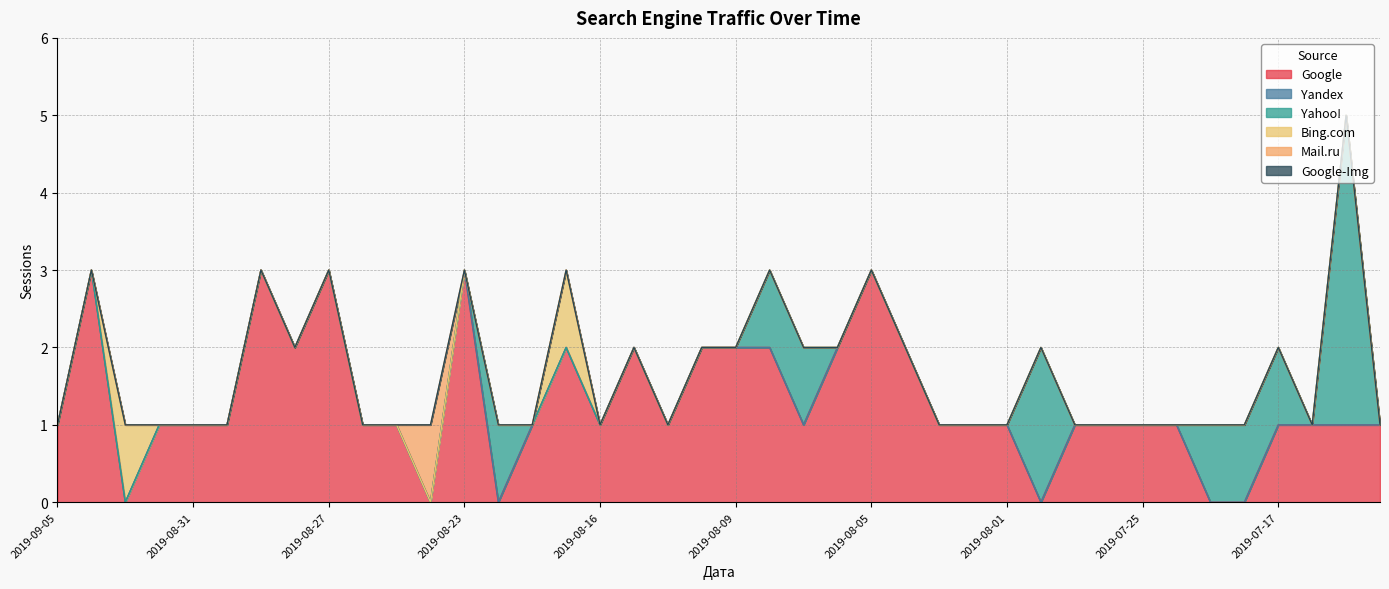

Reading left to right, extract all data points from this chart.

Google: 2019-09-05=1	2019-09-04=3	2019-09-03=0	2019-09-01=1	2019-08-31=1	2019-08-30=1	2019-08-29=3	2019-08-28=2	2019-08-27=3	2019-08-26=1	2019-08-25=1	2019-08-24=0	2019-08-23=3	2019-08-22=0	2019-08-20=1	2019-08-19=2	2019-08-16=1	2019-08-13=2	2019-08-12=1	2019-08-10=2	2019-08-09=2	2019-08-08=2	2019-08-07=1	2019-08-06=2	2019-08-05=3	2019-08-04=2	2019-08-03=1	2019-08-02=1	2019-08-01=1	2019-07-30=0	2019-07-28=1	2019-07-27=1	2019-07-25=1	2019-07-24=1	2019-07-19=0	2019-07-18=0	2019-07-17=1	2019-07-16=1	2019-07-15=1	2019-07-14=1
Yandex: 2019-09-05=0	2019-09-04=0	2019-09-03=0	2019-09-01=0	2019-08-31=0	2019-08-30=0	2019-08-29=0	2019-08-28=0	2019-08-27=0	2019-08-26=0	2019-08-25=0	2019-08-24=0	2019-08-23=0	2019-08-22=0	2019-08-20=0	2019-08-19=0	2019-08-16=0	2019-08-13=0	2019-08-12=0	2019-08-10=0	2019-08-09=0	2019-08-08=0	2019-08-07=0	2019-08-06=0	2019-08-05=0	2019-08-04=0	2019-08-03=0	2019-08-02=0	2019-08-01=0	2019-07-30=0	2019-07-28=0	2019-07-27=0	2019-07-25=0	2019-07-24=0	2019-07-19=0	2019-07-18=0	2019-07-17=0	2019-07-16=0	2019-07-15=0	2019-07-14=0
Yahoo!: 2019-09-05=0	2019-09-04=0	2019-09-03=0	2019-09-01=0	2019-08-31=0	2019-08-30=0	2019-08-29=0	2019-08-28=0	2019-08-27=0	2019-08-26=0	2019-08-25=0	2019-08-24=0	2019-08-23=0	2019-08-22=1	2019-08-20=0	2019-08-19=0	2019-08-16=0	2019-08-13=0	2019-08-12=0	2019-08-10=0	2019-08-09=0	2019-08-08=1	2019-08-07=1	2019-08-06=0	2019-08-05=0	2019-08-04=0	2019-08-03=0	2019-08-02=0	2019-08-01=0	2019-07-30=2	2019-07-28=0	2019-07-27=0	2019-07-25=0	2019-07-24=0	2019-07-19=1	2019-07-18=1	2019-07-17=1	2019-07-16=0	2019-07-15=4	2019-07-14=0
Bing.com: 2019-09-05=0	2019-09-04=0	2019-09-03=1	2019-09-01=0	2019-08-31=0	2019-08-30=0	2019-08-29=0	2019-08-28=0	2019-08-27=0	2019-08-26=0	2019-08-25=0	2019-08-24=0	2019-08-23=0	2019-08-22=0	2019-08-20=0	2019-08-19=1	2019-08-16=0	2019-08-13=0	2019-08-12=0	2019-08-10=0	2019-08-09=0	2019-08-08=0	2019-08-07=0	2019-08-06=0	2019-08-05=0	2019-08-04=0	2019-08-03=0	2019-08-02=0	2019-08-01=0	2019-07-30=0	2019-07-28=0	2019-07-27=0	2019-07-25=0	2019-07-24=0	2019-07-19=0	2019-07-18=0	2019-07-17=0	2019-07-16=0	2019-07-15=0	2019-07-14=0
Mail.ru: 2019-09-05=0	2019-09-04=0	2019-09-03=0	2019-09-01=0	2019-08-31=0	2019-08-30=0	2019-08-29=0	2019-08-28=0	2019-08-27=0	2019-08-26=0	2019-08-25=0	2019-08-24=1	2019-08-23=0	2019-08-22=0	2019-08-20=0	2019-08-19=0	2019-08-16=0	2019-08-13=0	2019-08-12=0	2019-08-10=0	2019-08-09=0	2019-08-08=0	2019-08-07=0	2019-08-06=0	2019-08-05=0	2019-08-04=0	2019-08-03=0	2019-08-02=0	2019-08-01=0	2019-07-30=0	2019-07-28=0	2019-07-27=0	2019-07-25=0	2019-07-24=0	2019-07-19=0	2019-07-18=0	2019-07-17=0	2019-07-16=0	2019-07-15=0	2019-07-14=0
Google-Img: 2019-09-05=0	2019-09-04=0	2019-09-03=0	2019-09-01=0	2019-08-31=0	2019-08-30=0	2019-08-29=0	2019-08-28=0	2019-08-27=0	2019-08-26=0	2019-08-25=0	2019-08-24=0	2019-08-23=0	2019-08-22=0	2019-08-20=0	2019-08-19=0	2019-08-16=0	2019-08-13=0	2019-08-12=0	2019-08-10=0	2019-08-09=0	2019-08-08=0	2019-08-07=0	2019-08-06=0	2019-08-05=0	2019-08-04=0	2019-08-03=0	2019-08-02=0	2019-08-01=0	2019-07-30=0	2019-07-28=0	2019-07-27=0	2019-07-25=0	2019-07-24=0	2019-07-19=0	2019-07-18=0	2019-07-17=0	2019-07-16=0	2019-07-15=0	2019-07-14=0